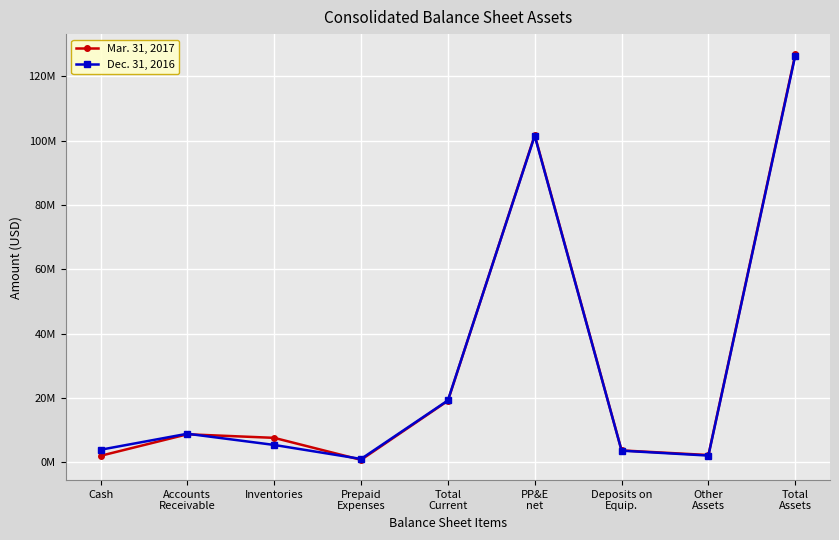

Is this an area chart (filled region under the line)?

No